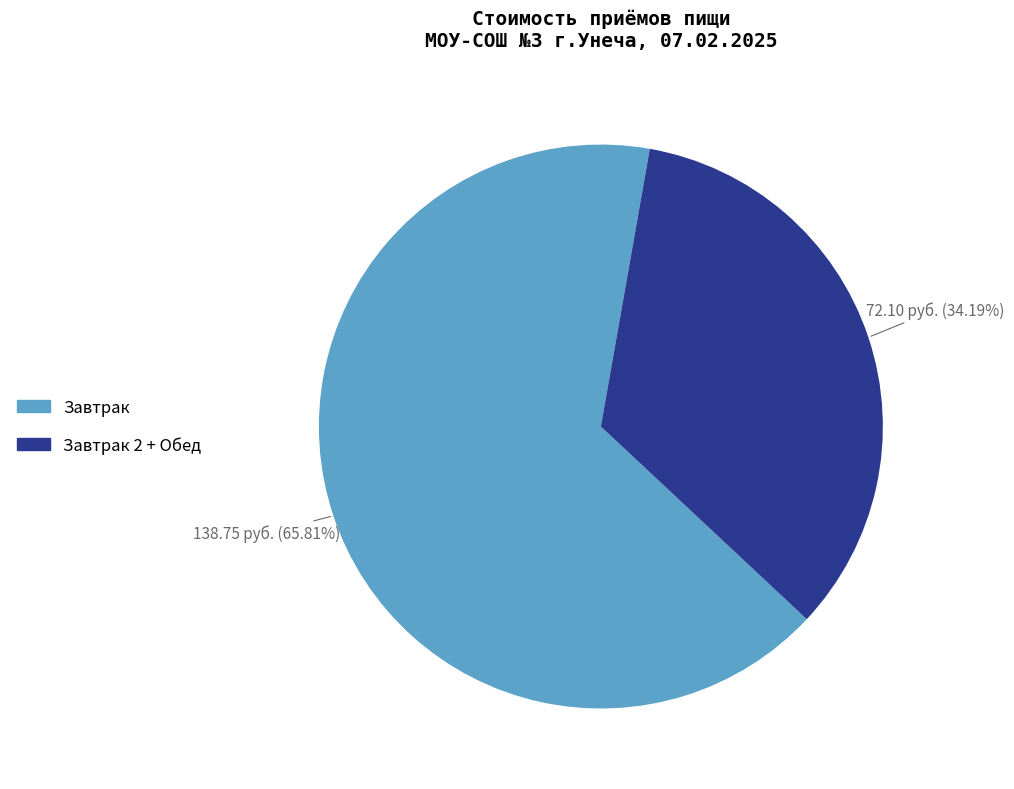

Does any single category account for the majority?

Yes